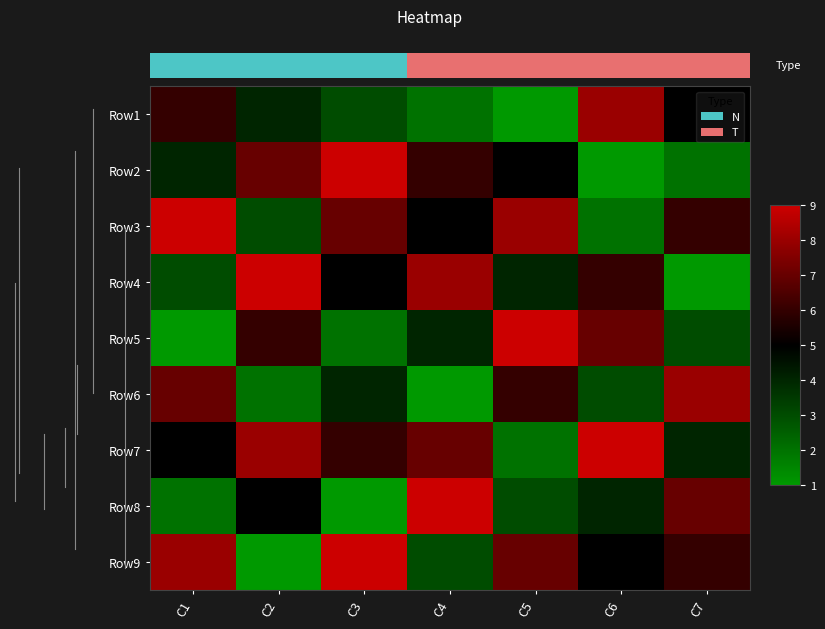

Reading left to right, what are all the values shown in this chart?

Row1: C1=6	C2=4	C3=3	C4=2	C5=1	C6=8	C7=5
Row2: C1=4	C2=7	C3=9	C4=6	C5=5	C6=1	C7=2
Row3: C1=9	C2=3	C3=7	C4=5	C5=8	C6=2	C7=6
Row4: C1=3	C2=9	C3=5	C4=8	C5=4	C6=6	C7=1
Row5: C1=1	C2=6	C3=2	C4=4	C5=9	C6=7	C7=3
Row6: C1=7	C2=2	C3=4	C4=1	C5=6	C6=3	C7=8
Row7: C1=5	C2=8	C3=6	C4=7	C5=2	C6=9	C7=4
Row8: C1=2	C2=5	C3=1	C4=9	C5=3	C6=4	C7=7
Row9: C1=8	C2=1	C3=9	C4=3	C5=7	C6=5	C7=6